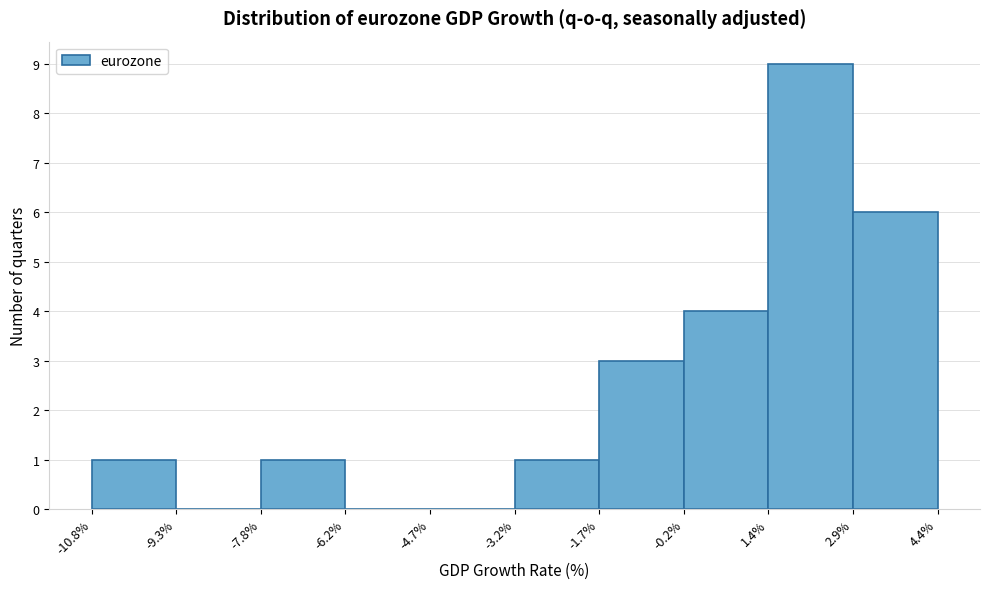

Which range on the x-axis has the tallest bar?

1.4% to 2.9%